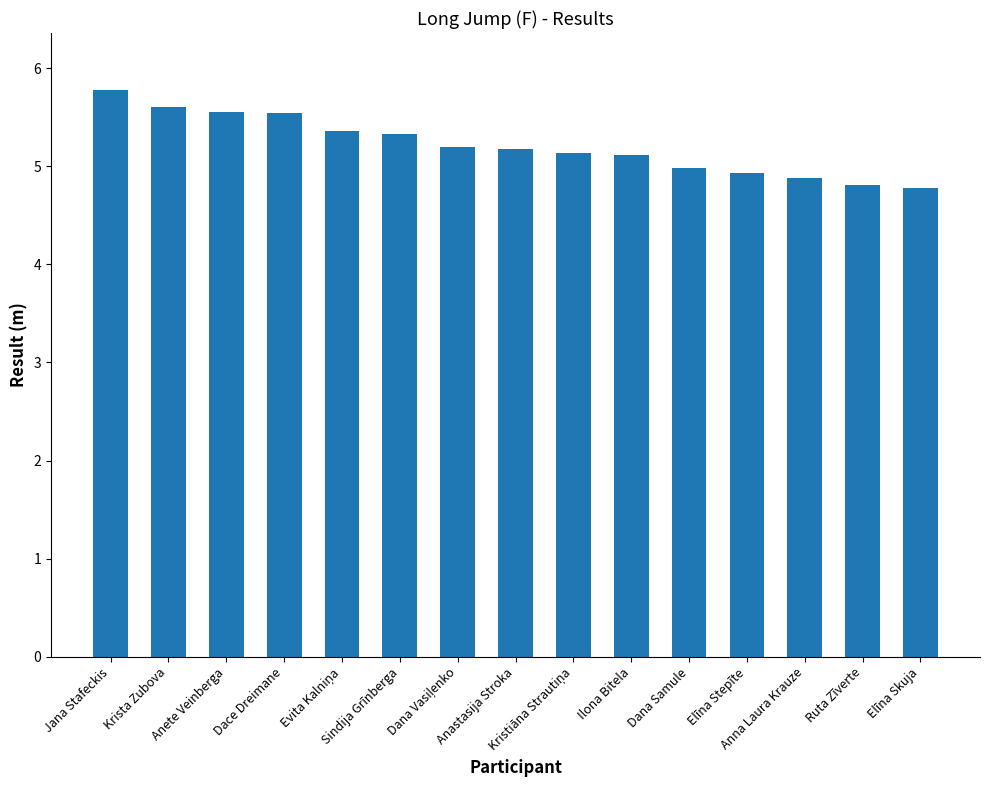

What is the minimum value shown in the chart?

4.8